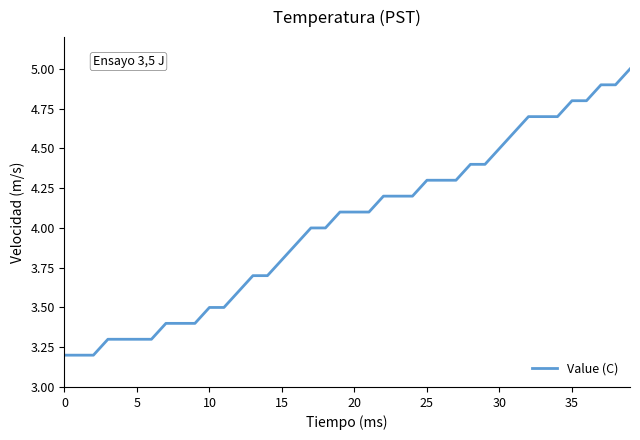

What is the smallest value displayed?

3.2